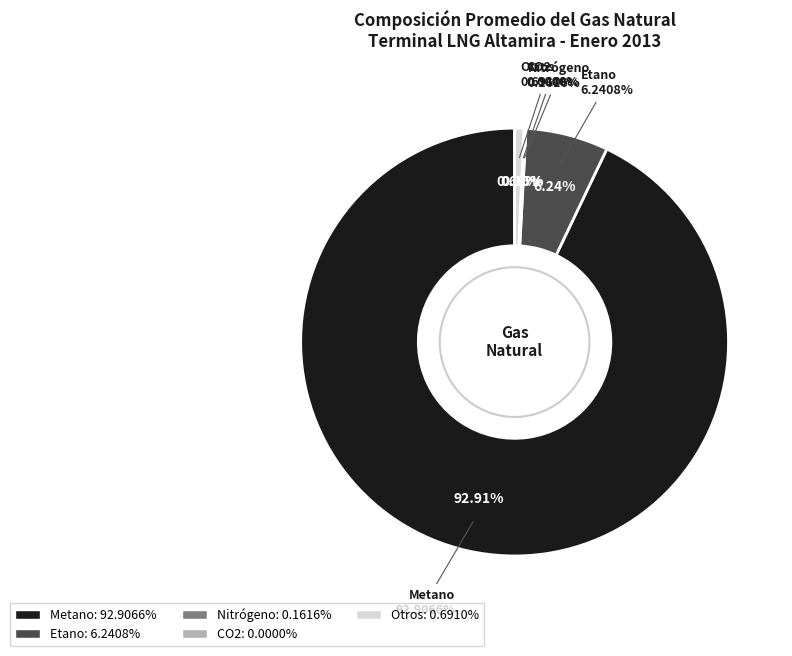

True or false: 12 accounts for 9% of the total.

False